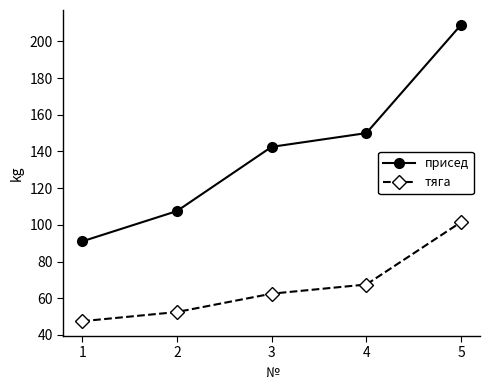

What is the lowest value of the присед series?

91.0